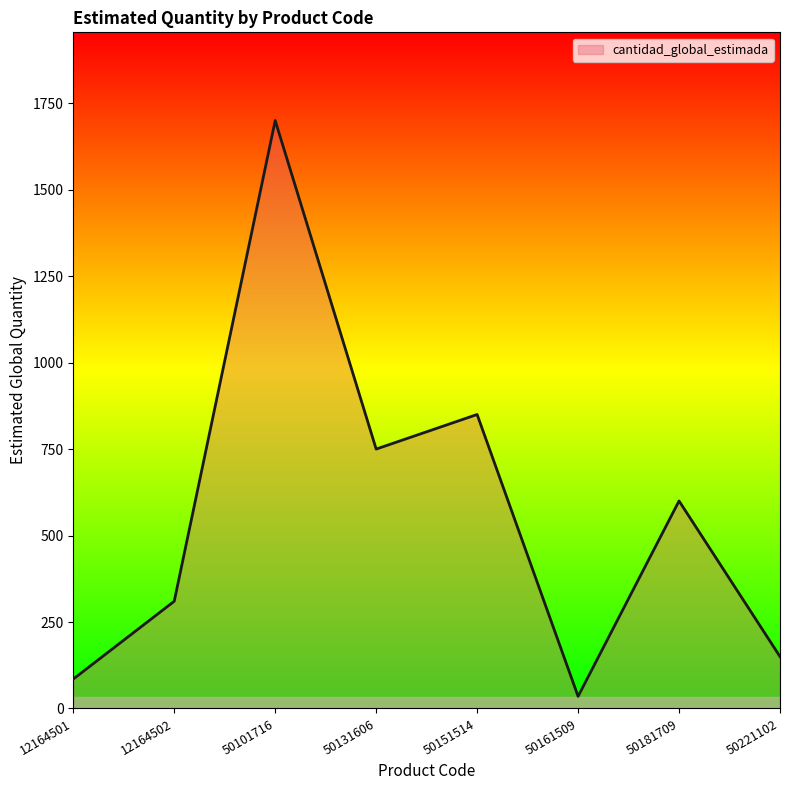

What is the change in value from 50101716 to 50221102?

-1550